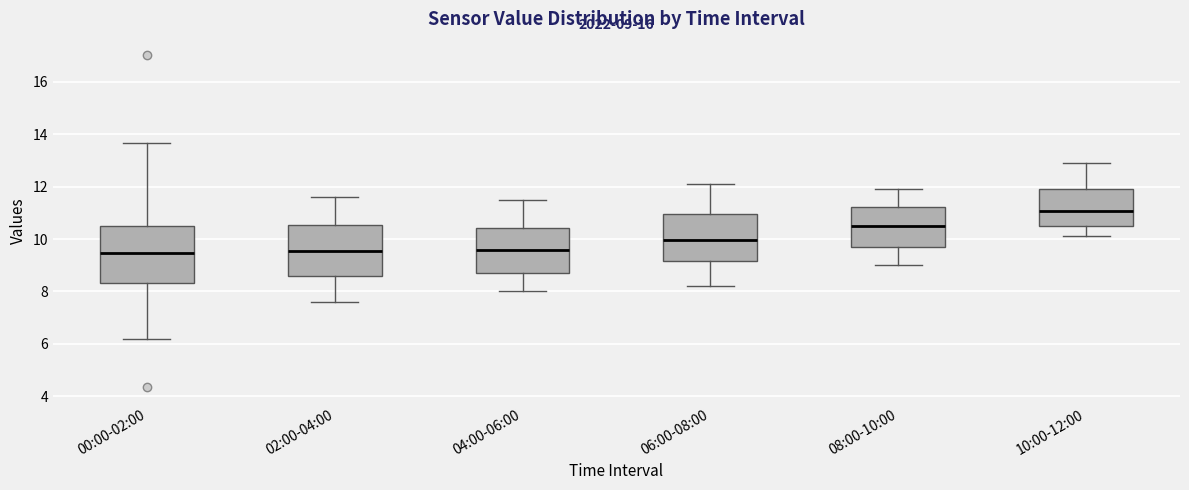

Which box is the tallest, from its lower edge to its upper edge?

00:00-02:00